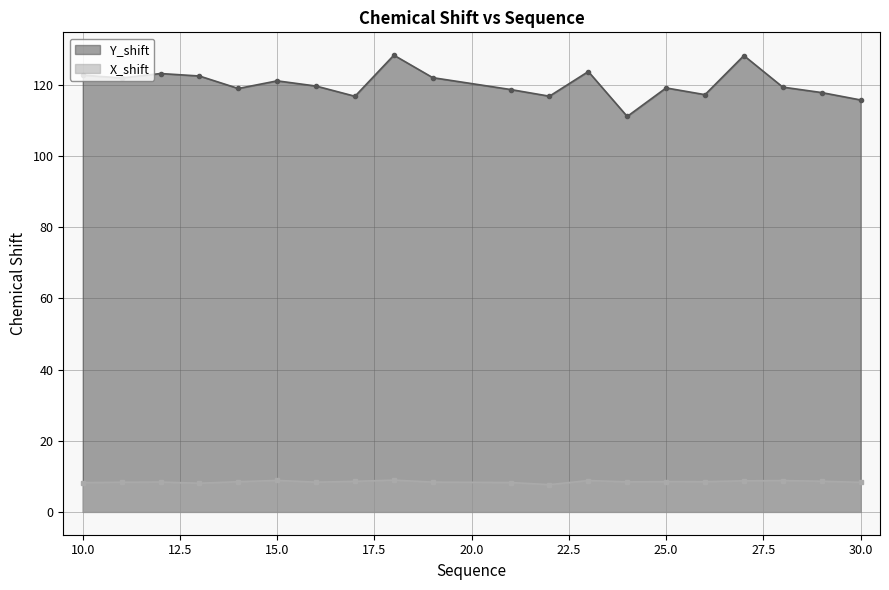

Reading right to left, what are all the values shown in this chart?

Y_shift: 115.7	117.8	119.3	128.2	117.2	119.1	111.1	123.7	116.8	118.7	122.0	128.3	116.8	119.6	121.1	118.9	122.5	123.2	121.9	122.7
X_shift: 8.3	8.6	8.8	8.7	8.5	8.5	8.4	8.8	7.7	8.3	8.4	8.9	8.6	8.3	8.8	8.5	8.1	8.4	8.3	8.2